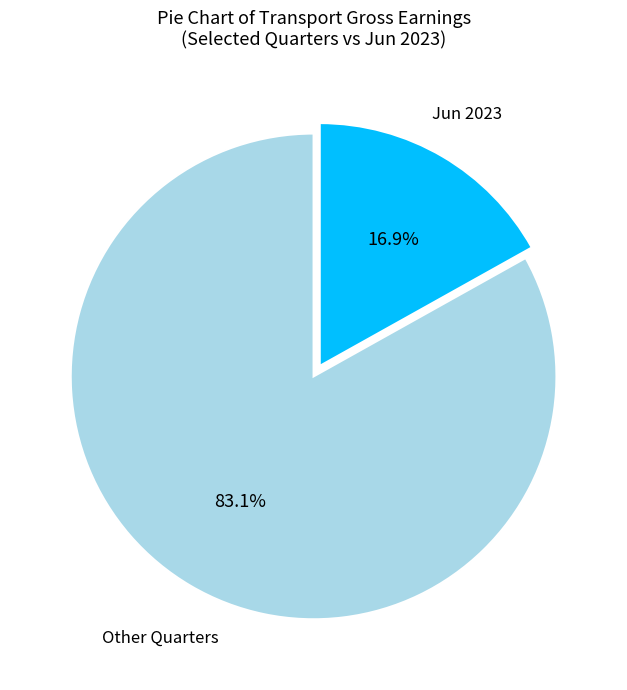

What percentage is NOT represented by Other Quarters?

16.9%